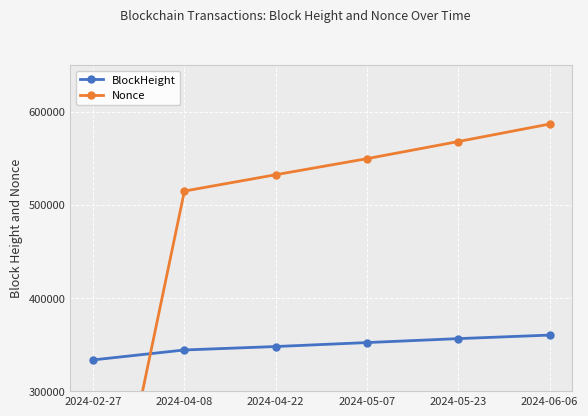

Count the number of data series in this chart.

2